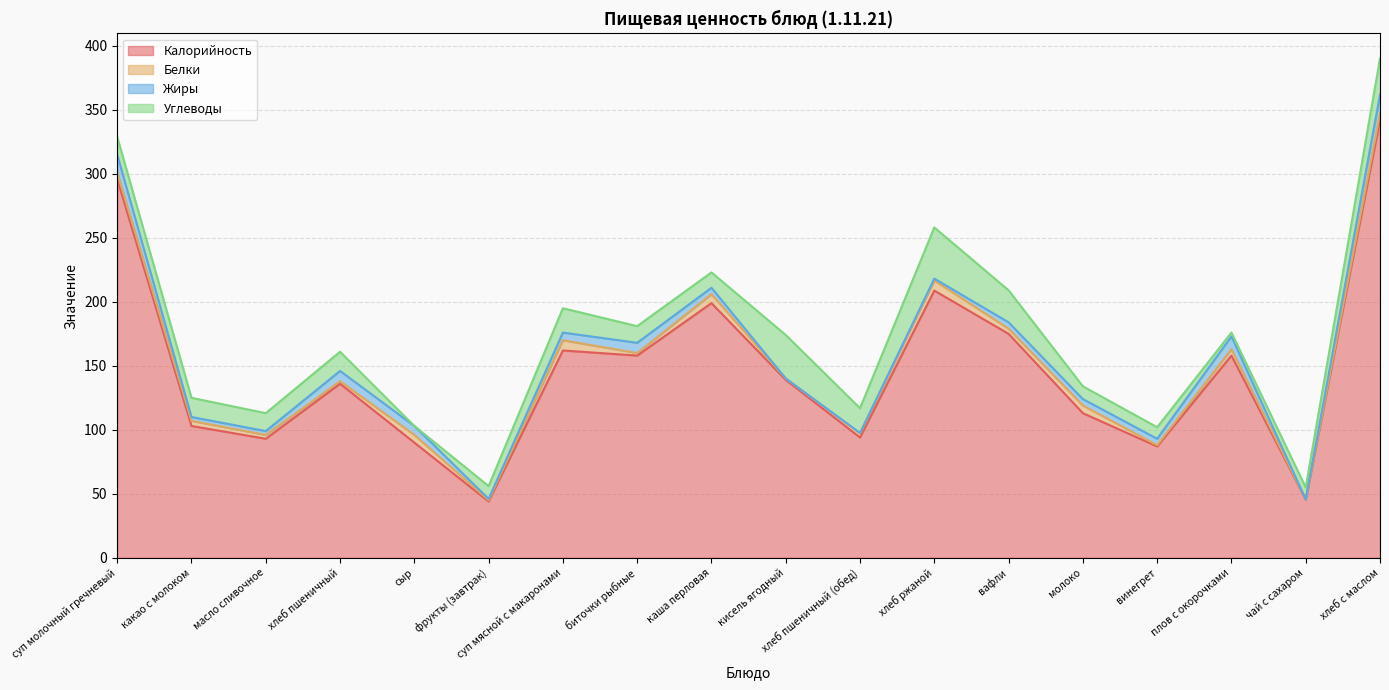

What position from the right is хлеб ржаной?

7